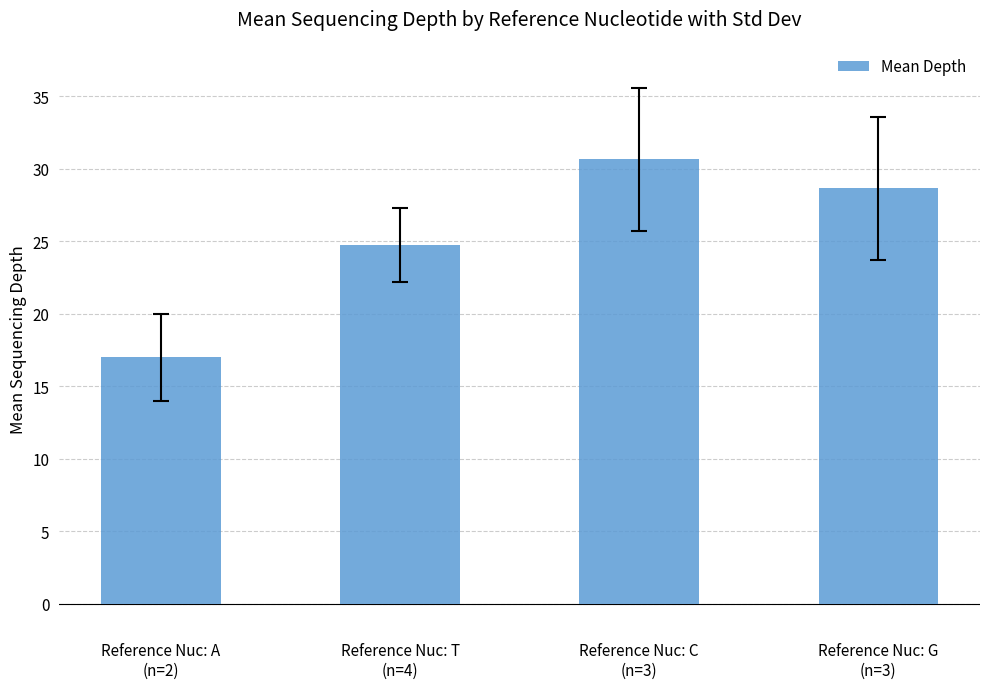

What is the maximum value shown in the chart?

30.7